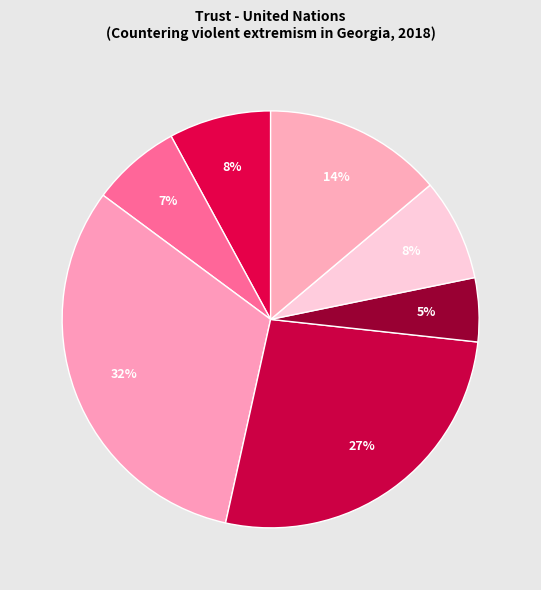

To the nearest percent, what is the difference between the largest and smallest slice percentages?

27%